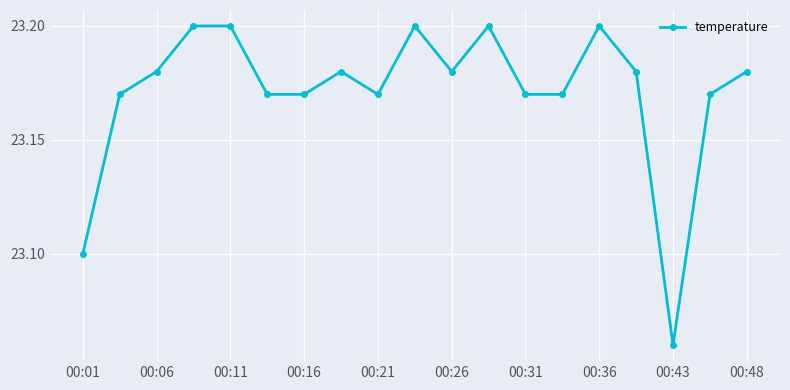

True or false: there are more than 2 points higher than both neighbors.

True